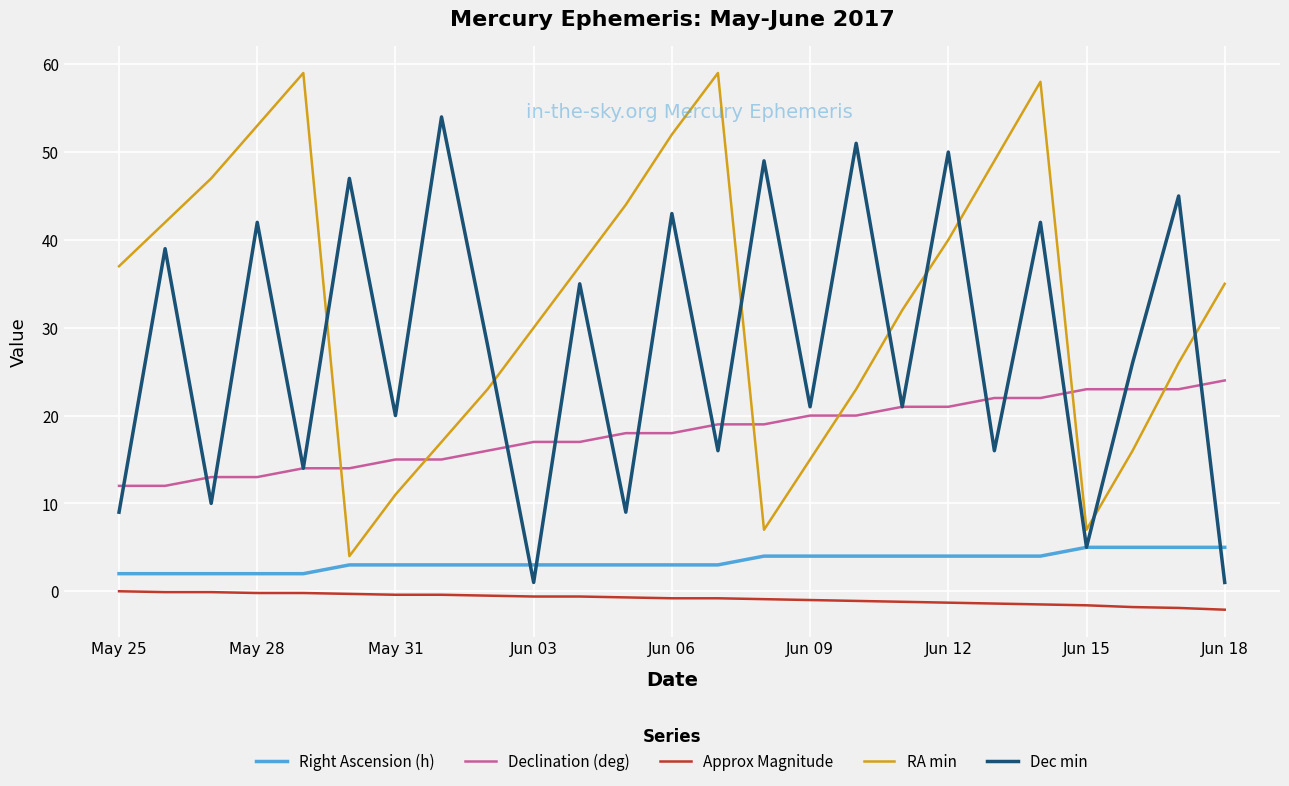

True or false: Dec min and Approx Magnitude cross at least once.

False